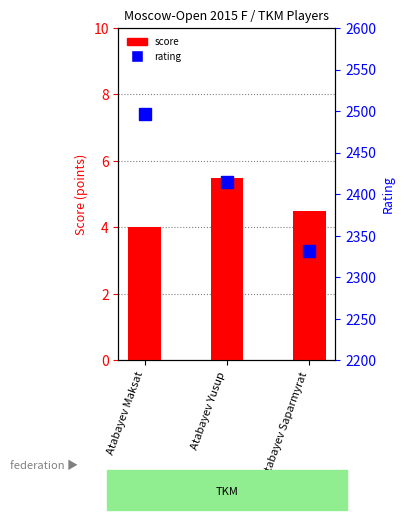

What is the spread (max minus min) of values at Atabayev Saparmyrat?

2327.5